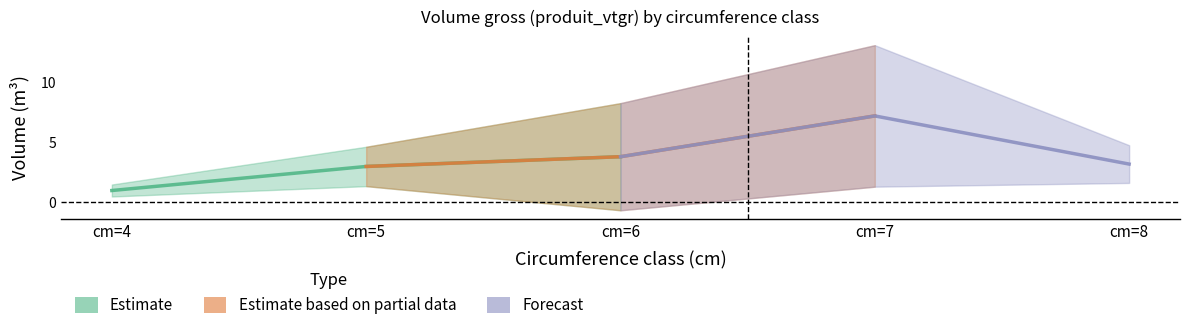

What is the sum of all Estimate based on partial data values?

14.0